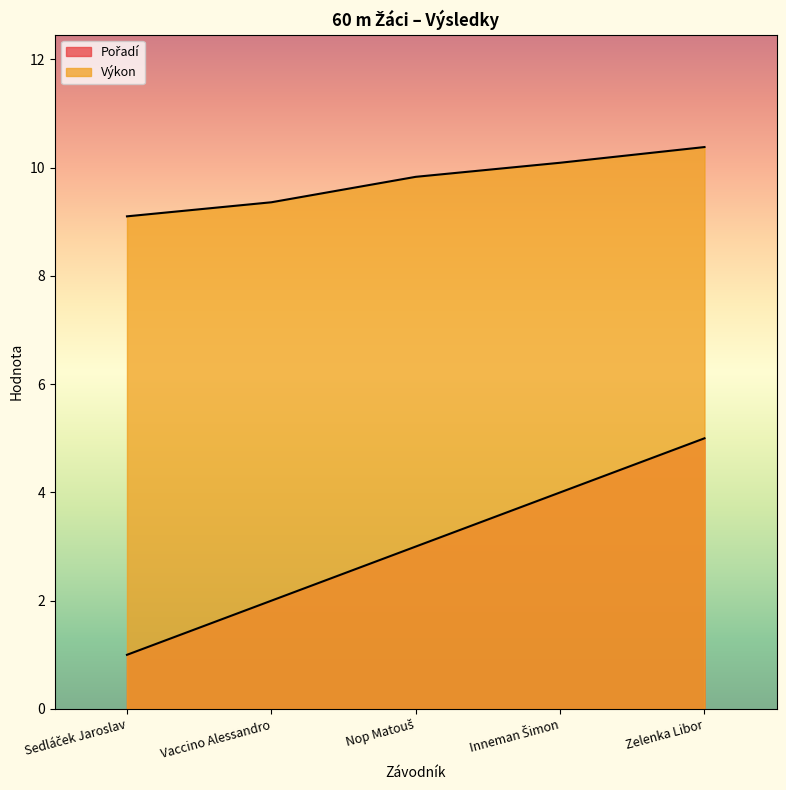

List the labels in order of Pořadí value, smallest first.

Sedláček Jaroslav, Vaccino Alessandro, Nop Matouš, Inneman Šimon, Zelenka Libor